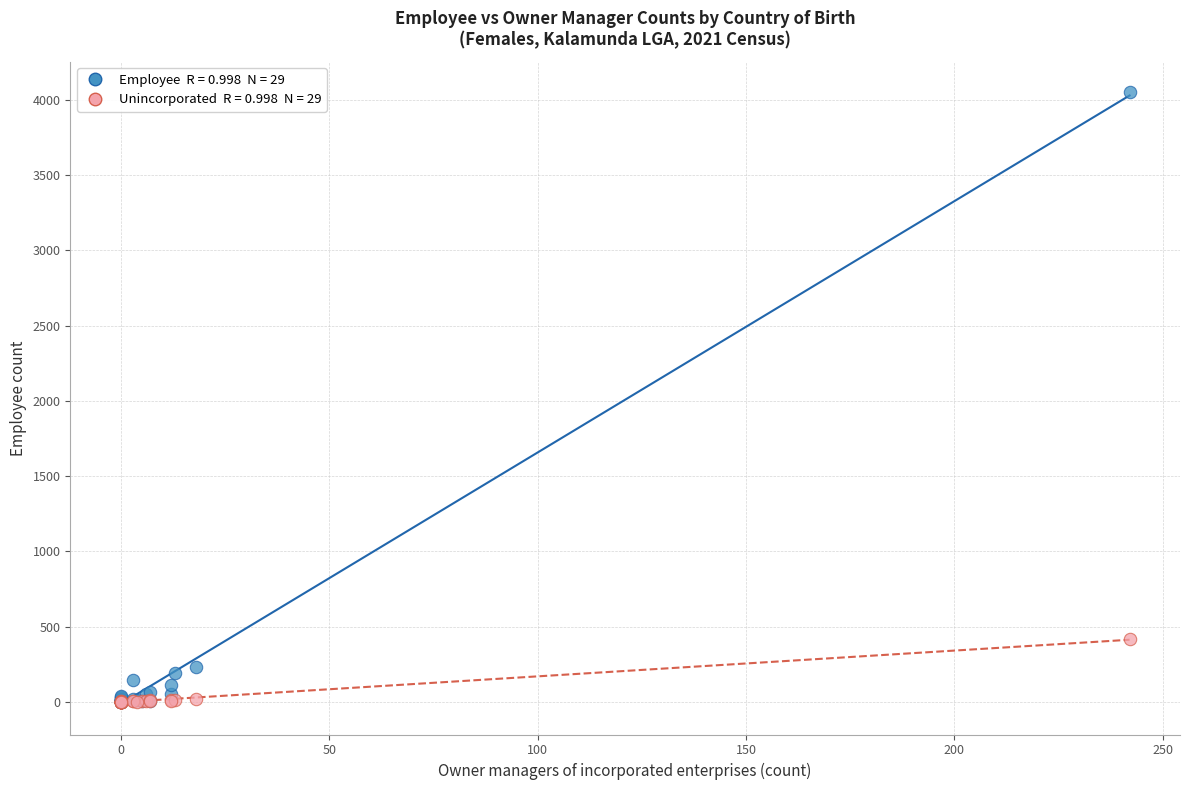

Across all series, what Y value is closest to 2024?

415